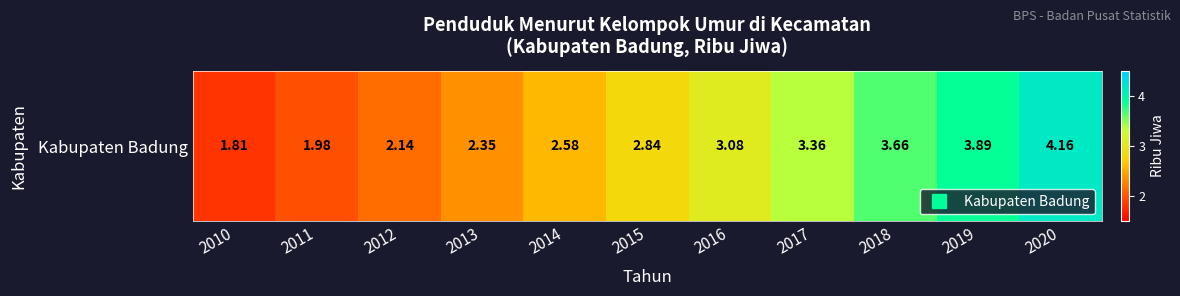

What is the average value?

2.9